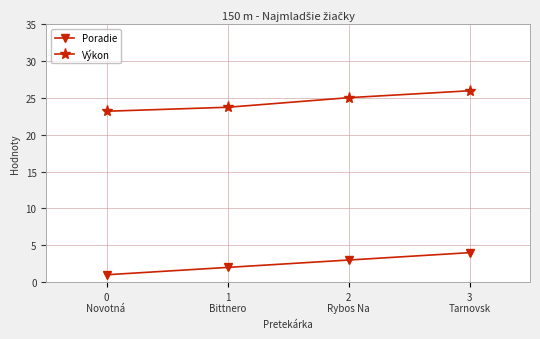

Between 0
Novotná  and 1
Bittnero, which series saw the biggest shift?

Poradie